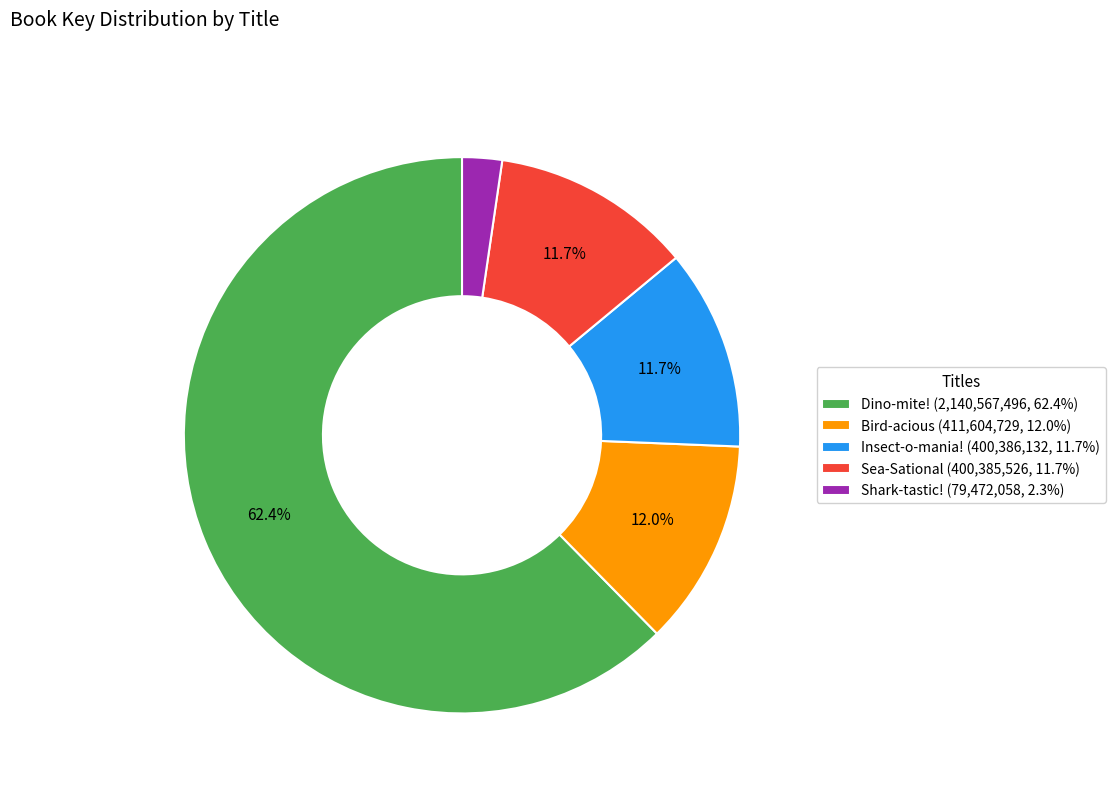

Is it true that Sea-Sational is 12% of the pie?

True